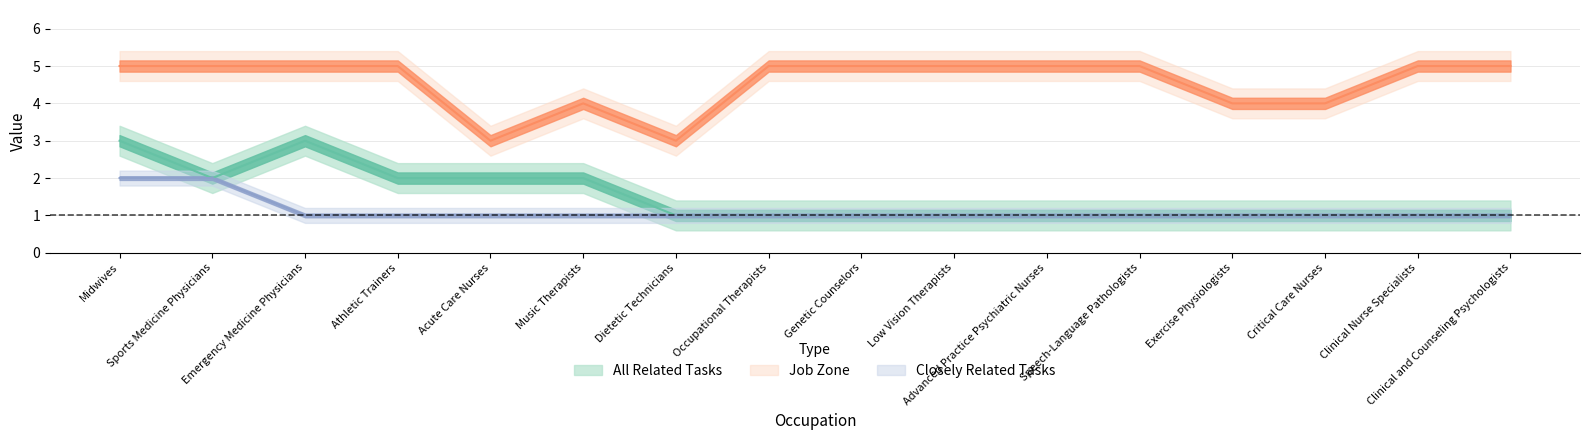

Is the value of all_related at Music Therapists greater than the value of closely_related at Speech-Language Pathologists?

Yes